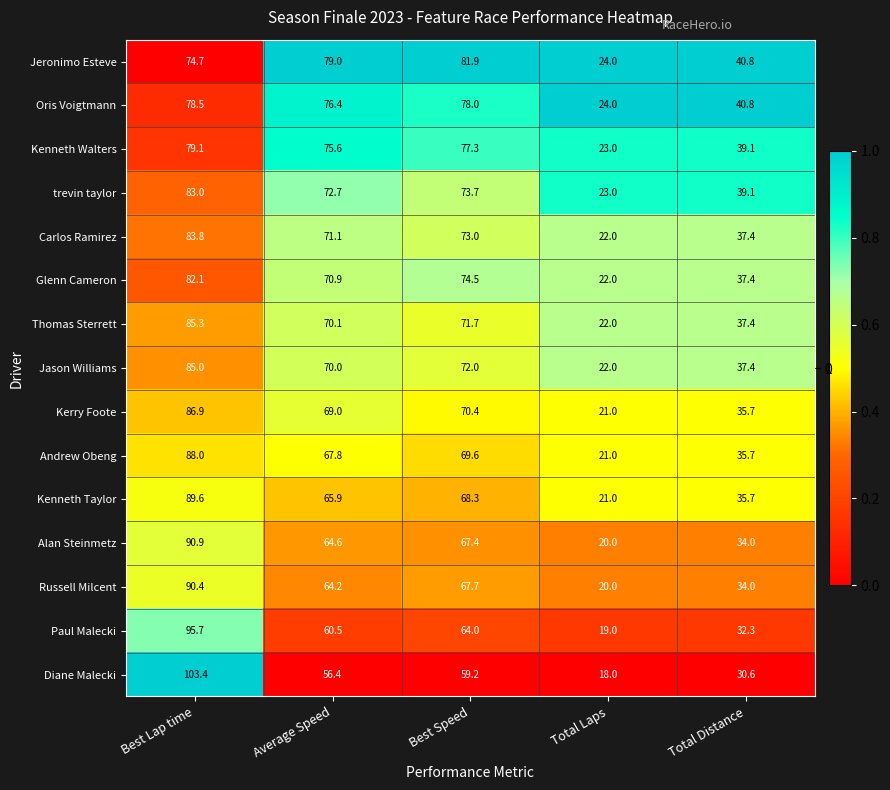

Where does the Jeronimo Esteve series first go above 74?

Best Lap time